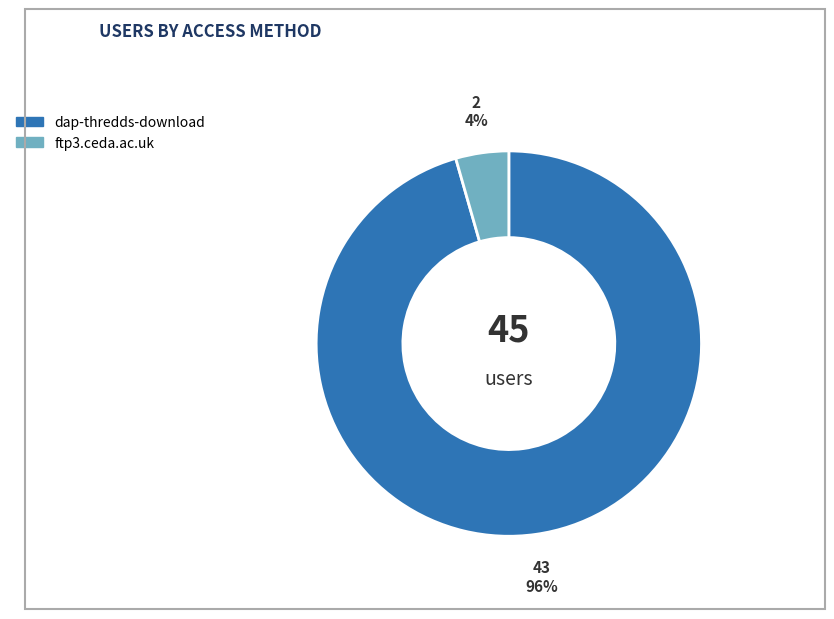

Which category has the biggest portion of the pie?

dap-thredds-download